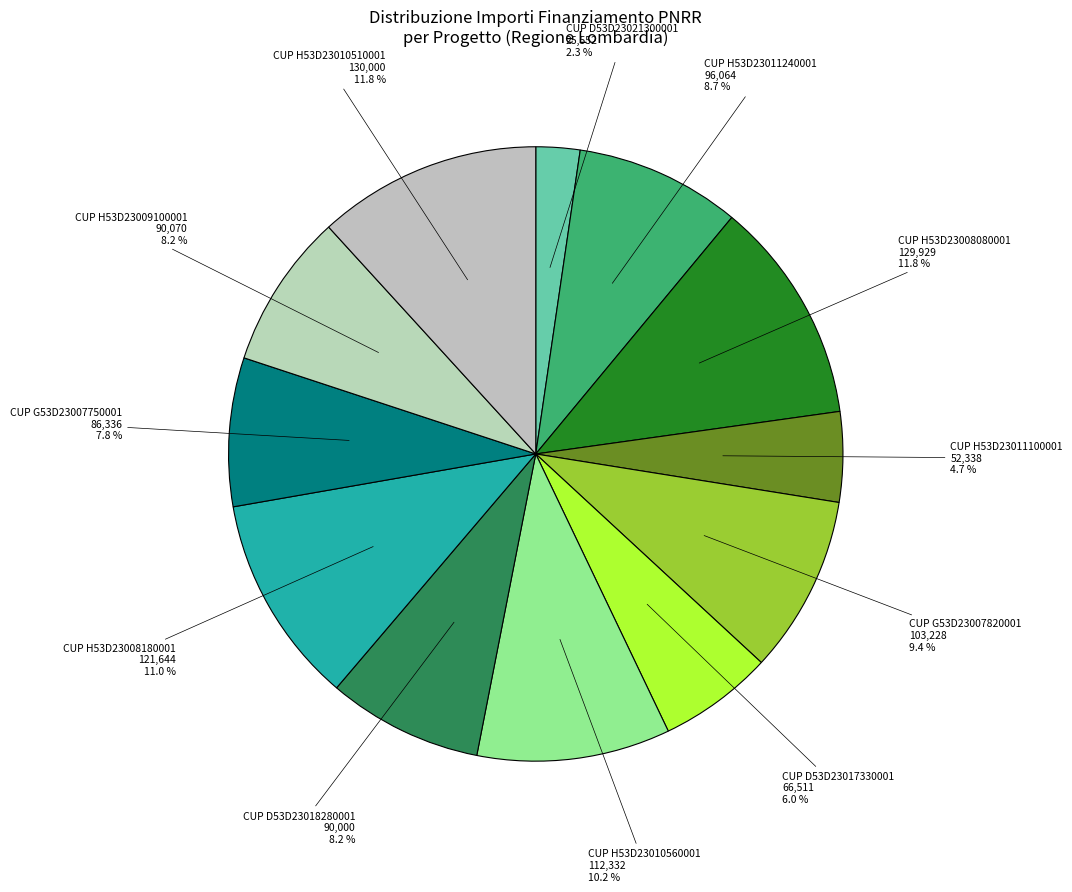

Which slice is the smallest?

CUP D53D23021300001 25,552